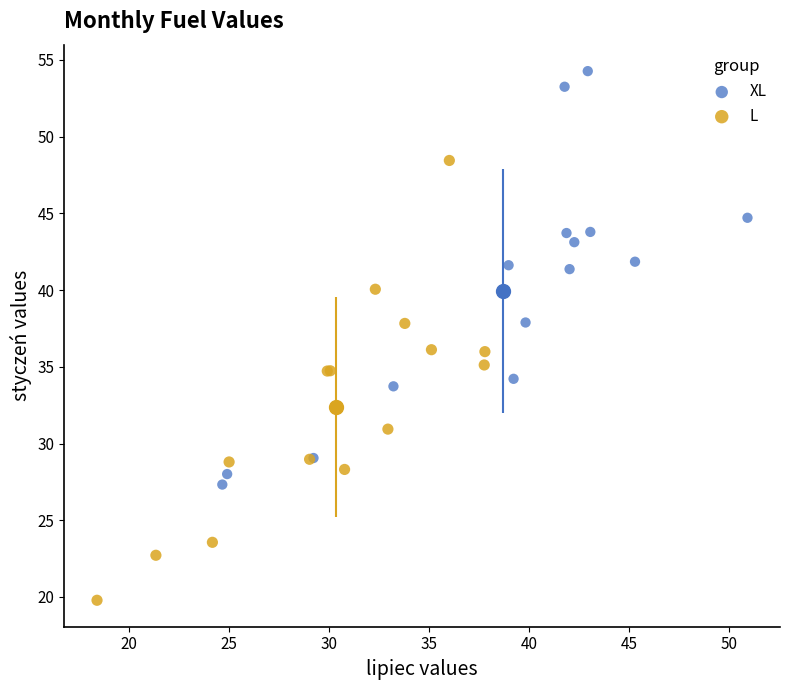

What are all the series names shown in the legend?

XL, L